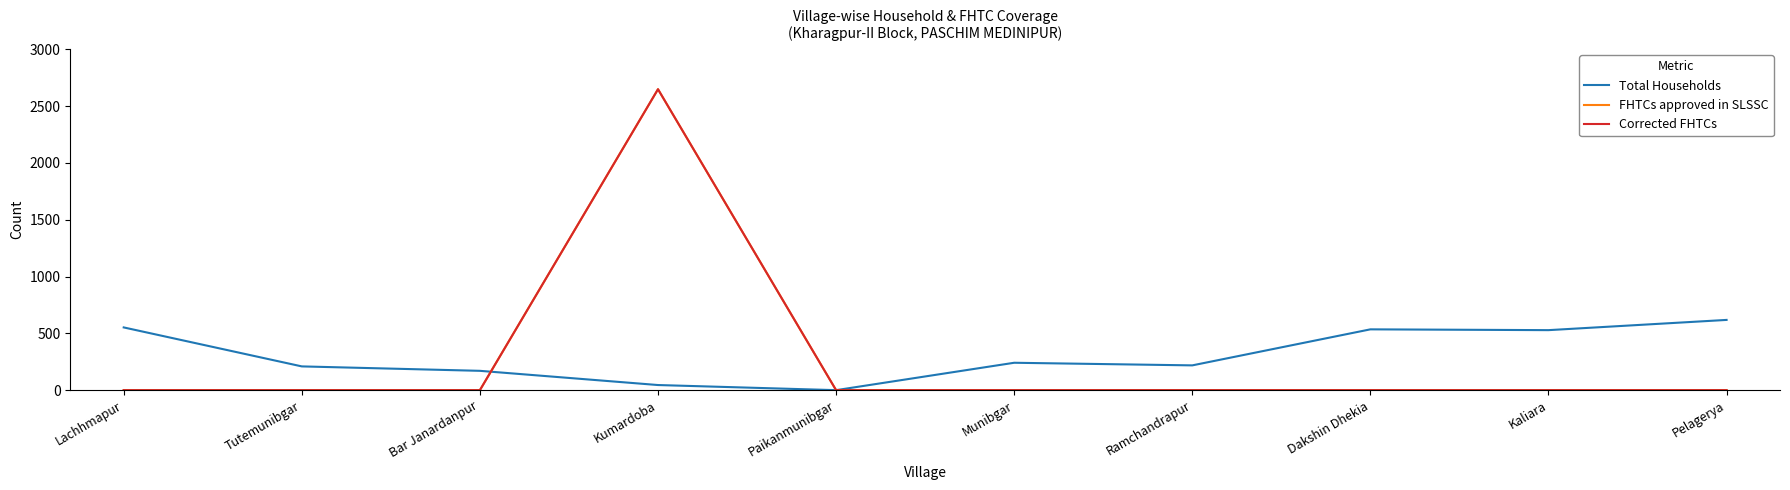

How many lines are shown in the chart?

3